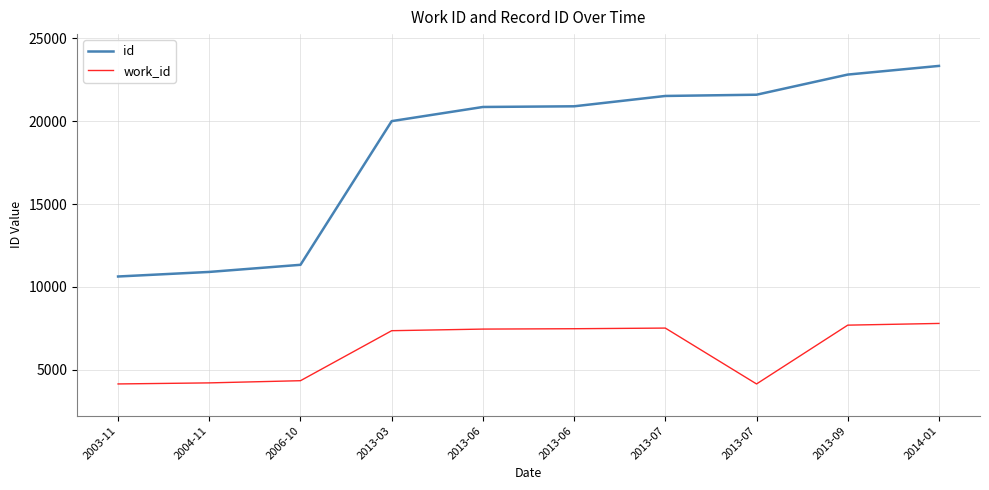

At which category does the chart reach its peak across all series?

2014-01